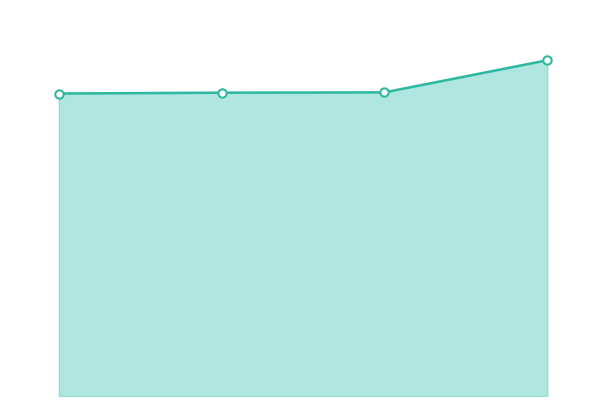

Where is the data nearest to the value 16469?

5903